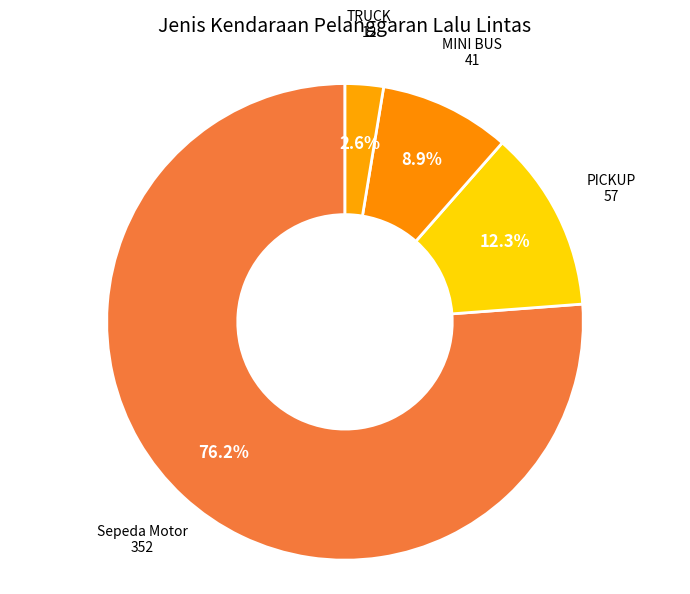

To the nearest percent, what is the difference between the largest and smallest slice percentages?

74%